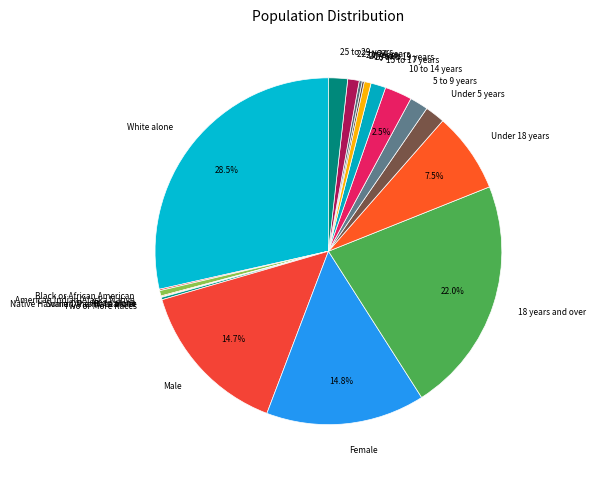

To the nearest percent, what percentage of the pie is 22 to 24 years?

1%